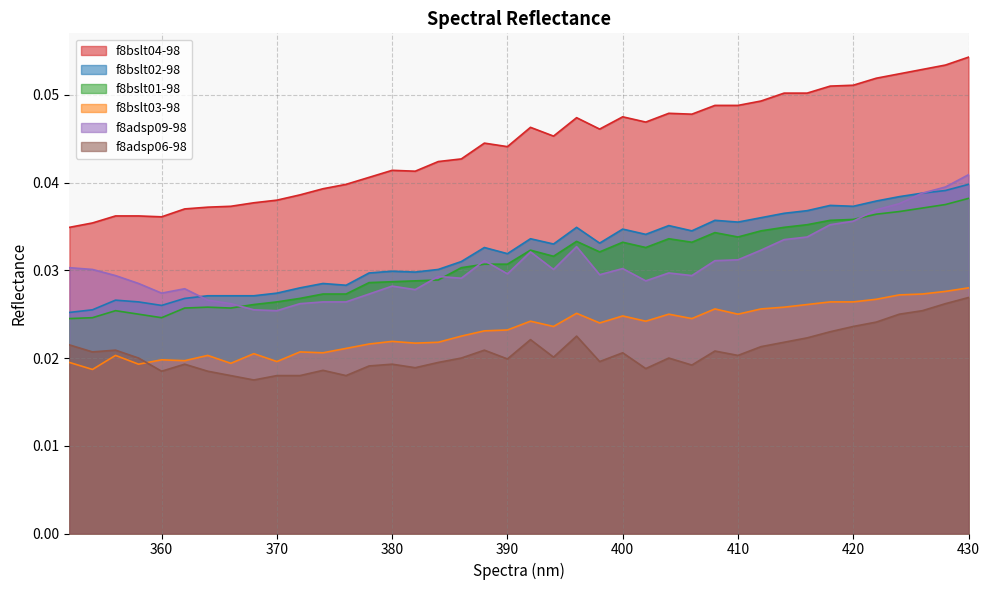

How many interior local valleys does the f8bslt01-98 series have?

7